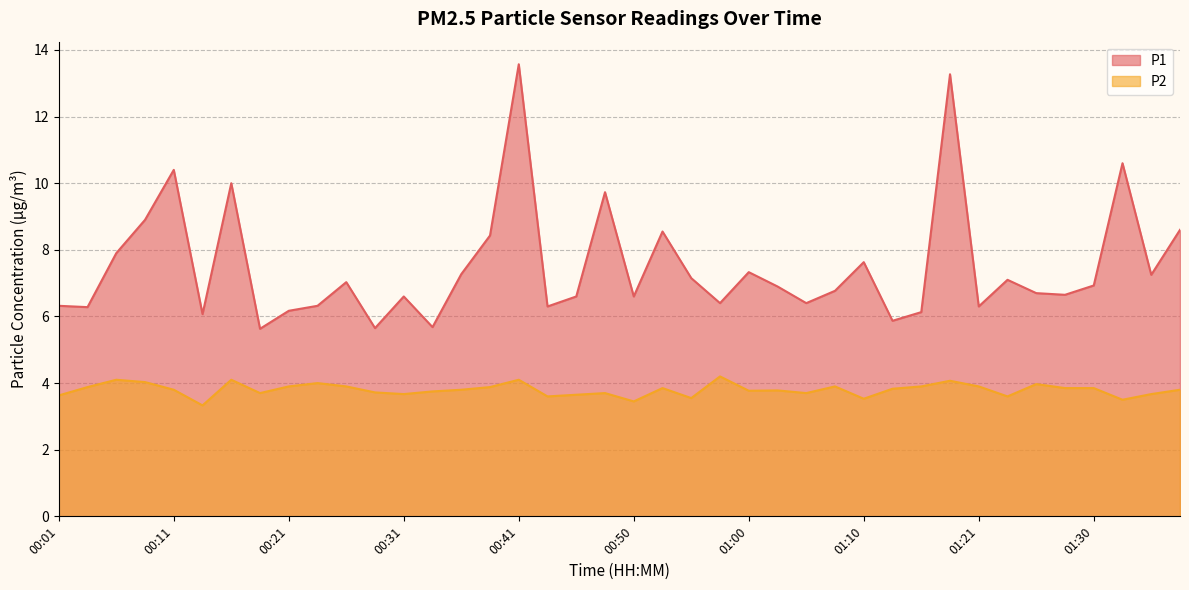

What is the sum of the P1 values at 01:08 and 00:19?

12.4